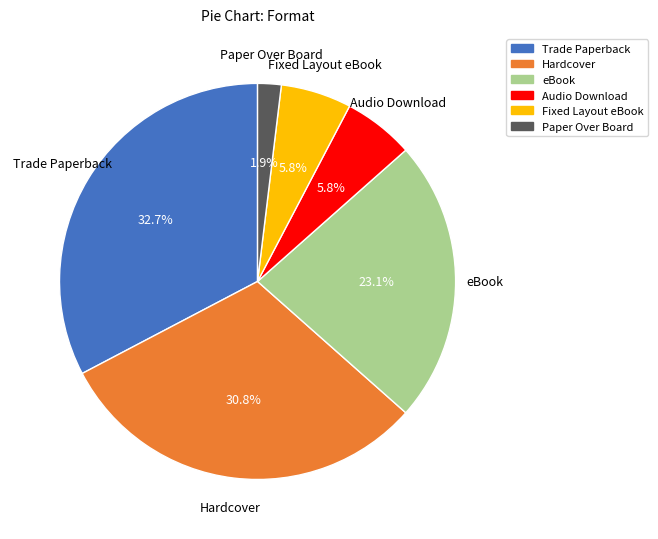

Between Trade Paperback and Hardcover, which is larger?

Trade Paperback